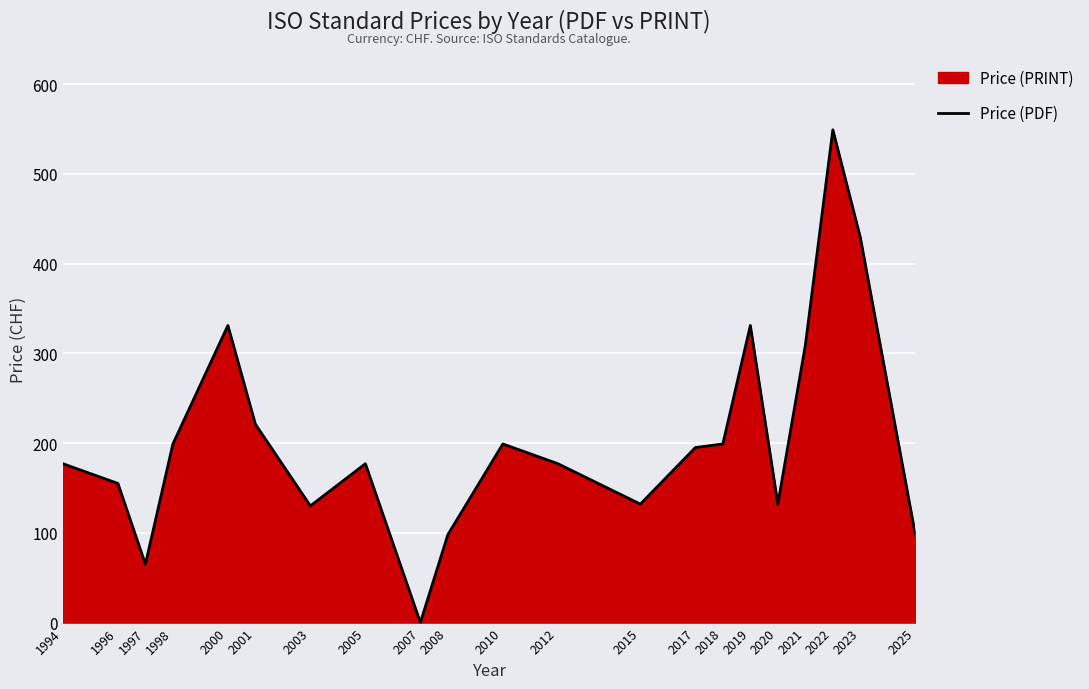

List the labels in order of value, smallest first.

2007, 1997, 2008, 2025, 2003, 2015, 2020, 1996, 1994, 2005, 2012, 2017, 1998, 2010, 2018, 2001, 2021, 2000, 2019, 2023, 2022